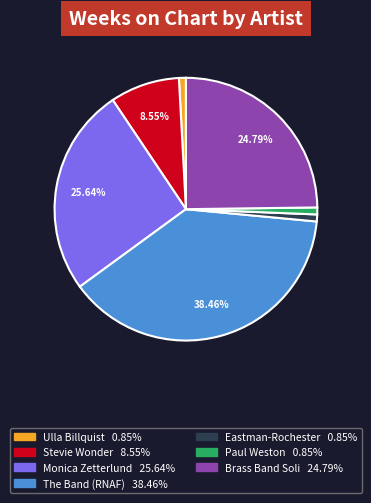

Is there a majority slice in this chart?

No